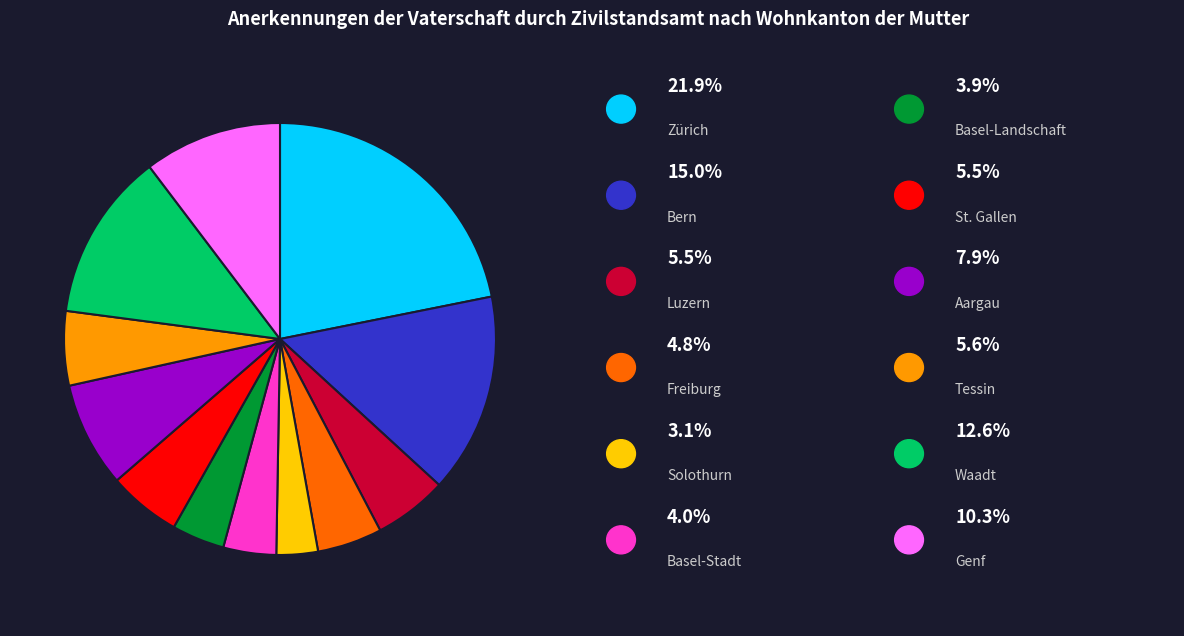

Is there a majority slice in this chart?

No